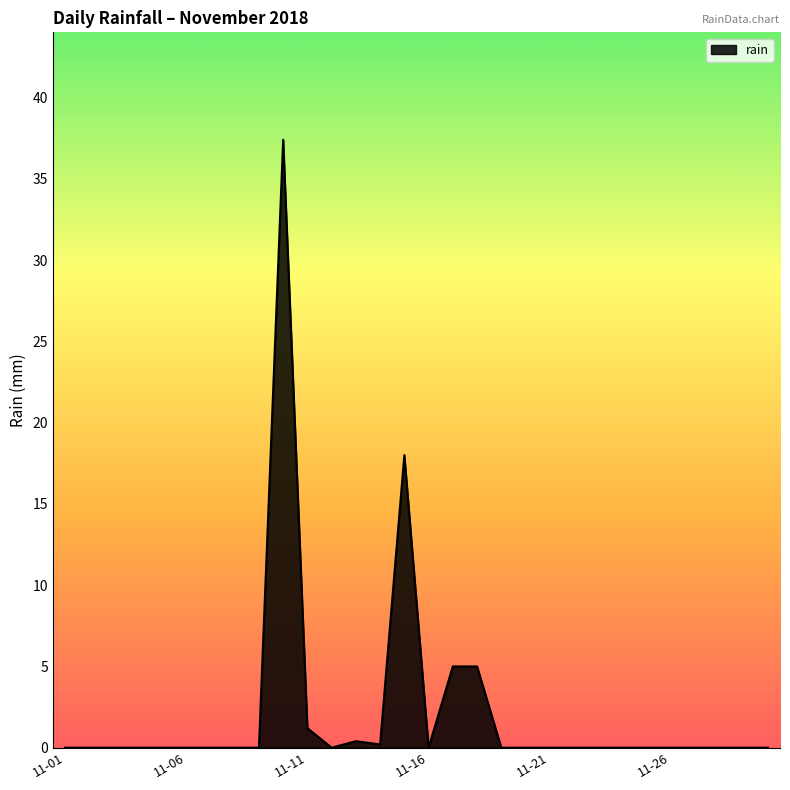

What is the difference between the maximum and minimum values?

37.4